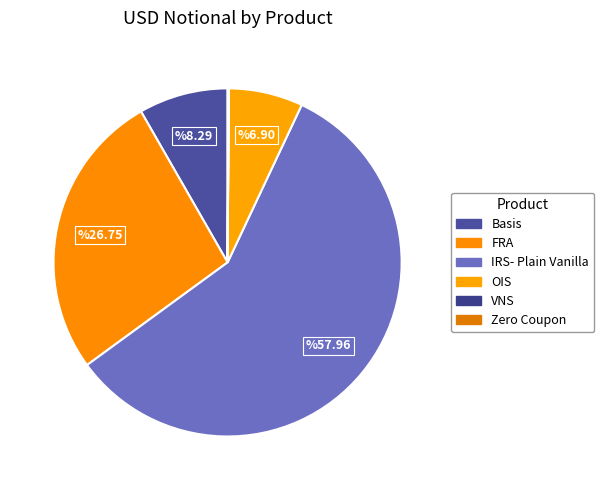

Which has a higher value, Zero Coupon or IRS- Plain Vanilla?

IRS- Plain Vanilla